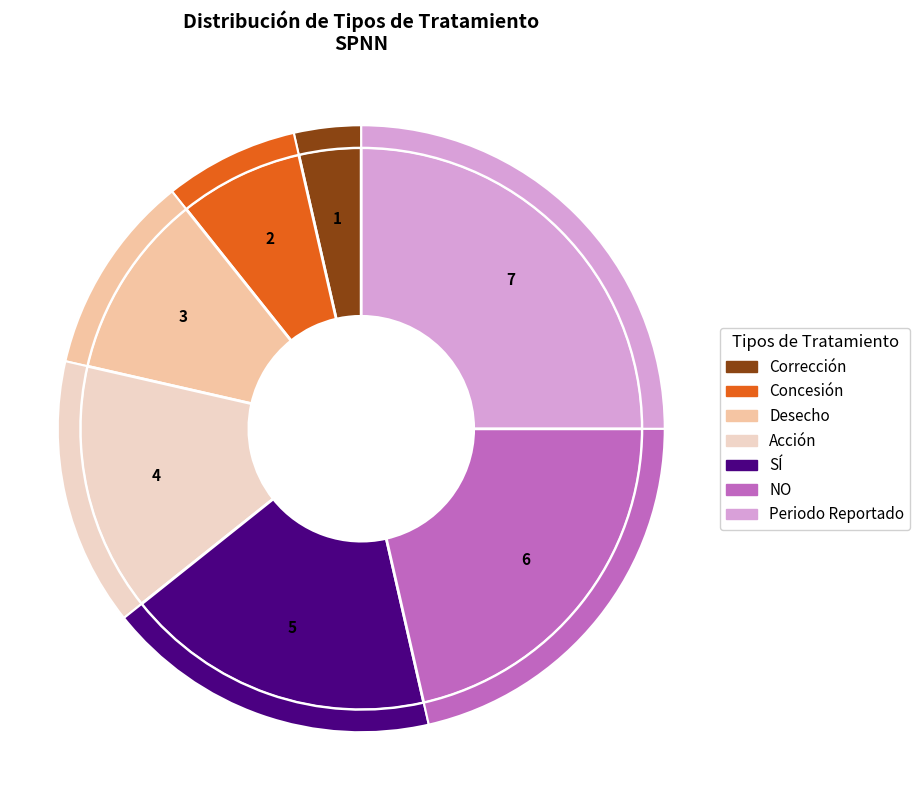

How much of the chart is everything except Concesión?

92.9%